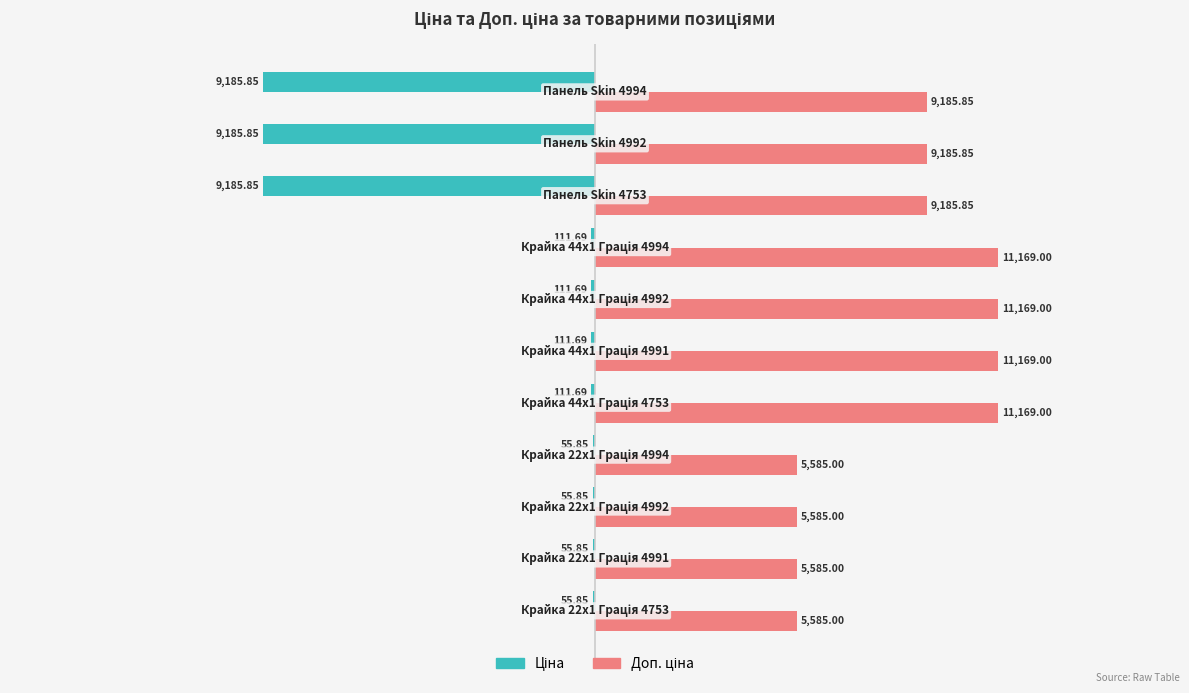

How many data points does each series have?

11